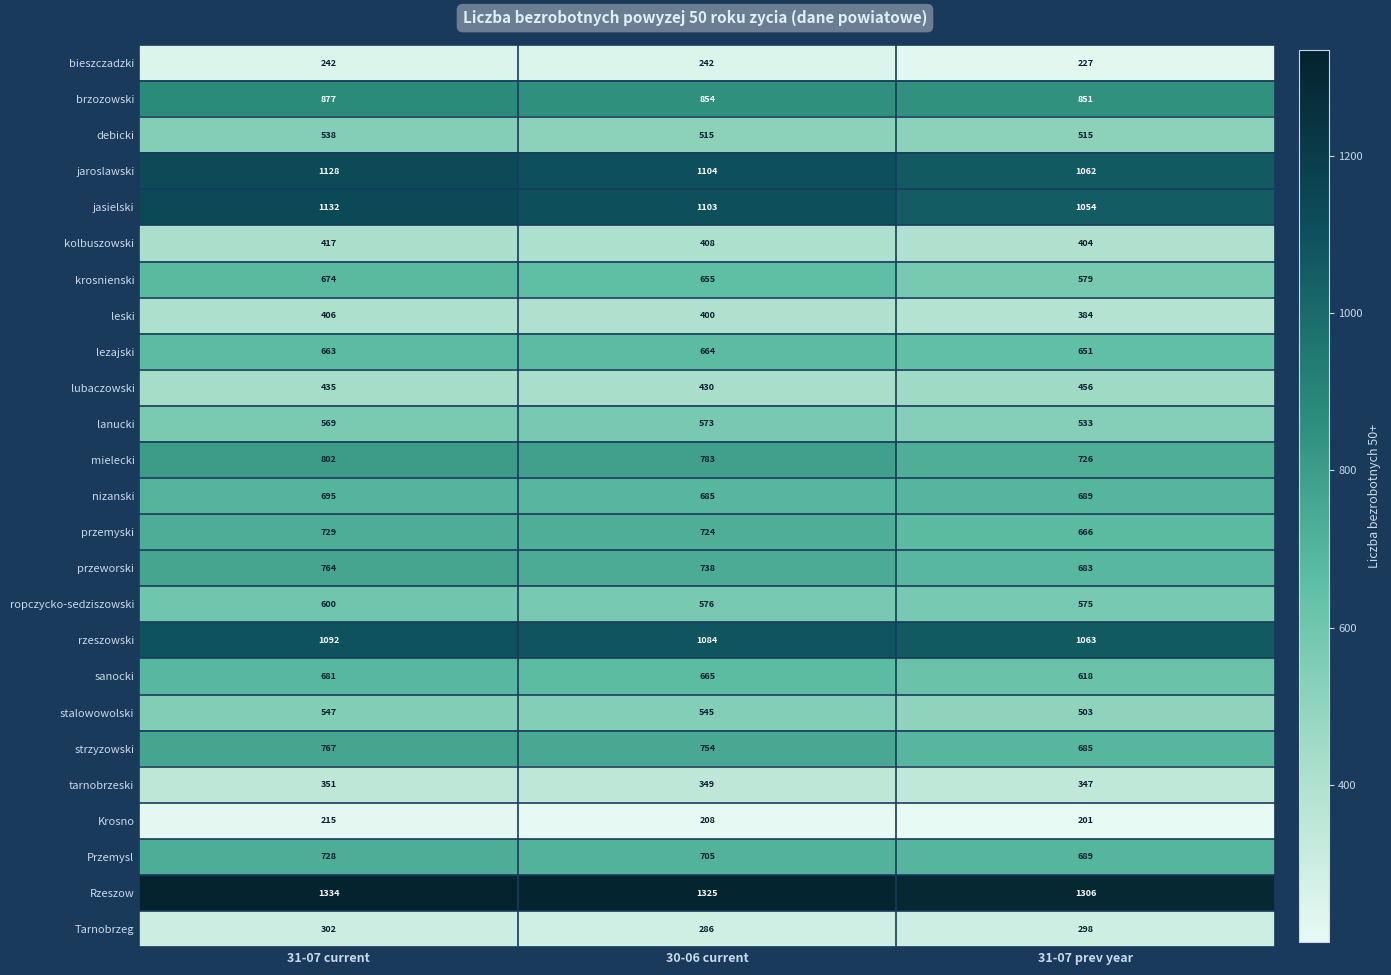

How many values in the lanucki series are below 569?

1